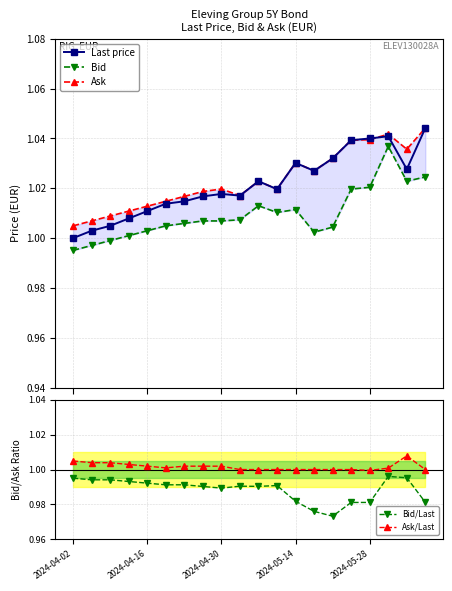

True or false: Bid/Last and Ask/Last intersect in this chart.

False